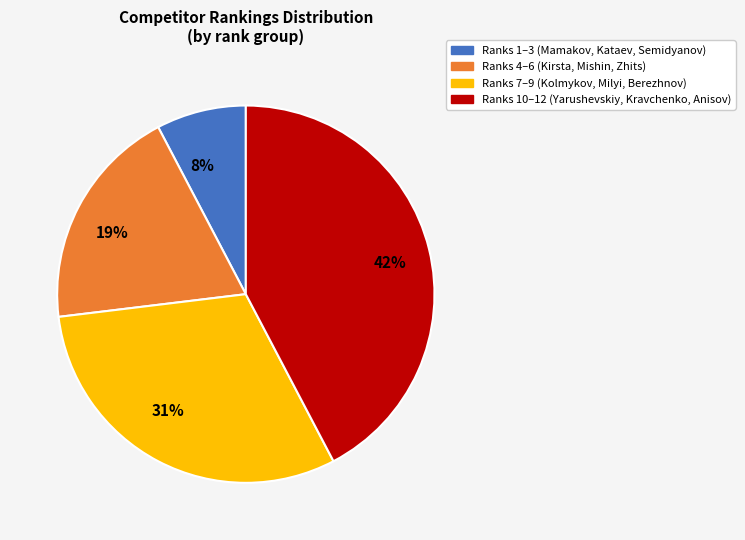

To the nearest percent, what portion does 19% represent?

19%